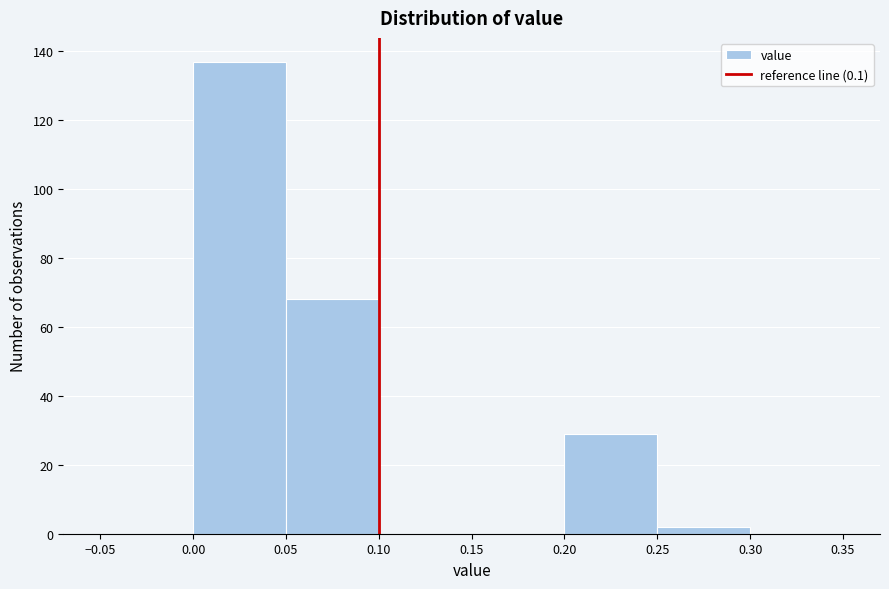

Reading left to right, list every bar in this chart as the range it spans on the x-axis followed by its height. The values are not printed on the chart, so give them approximately, as read against the axis.

-0.05 to 0.00: 0
0.00 to 0.05: 138
0.05 to 0.10: 68
0.10 to 0.15: 0
0.15 to 0.20: 0
0.20 to 0.25: 30
0.25 to 0.30: 2
0.30 to 0.35: 0